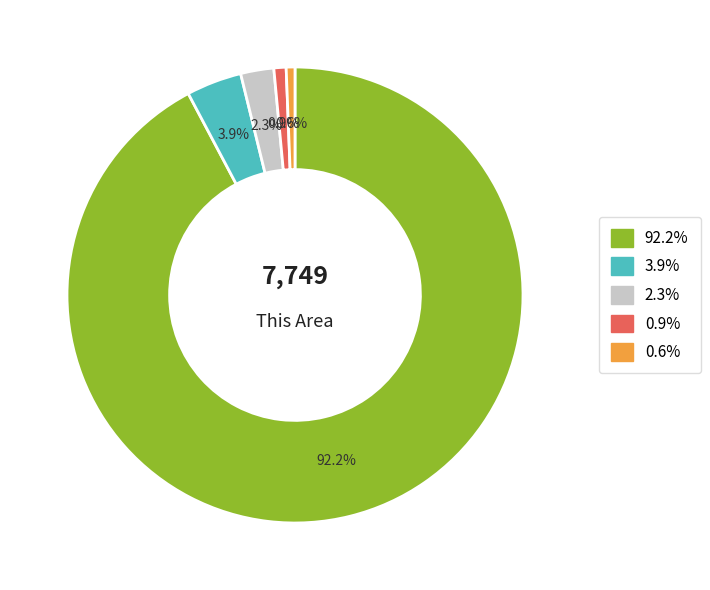

How many segments does this pie chart have?

5